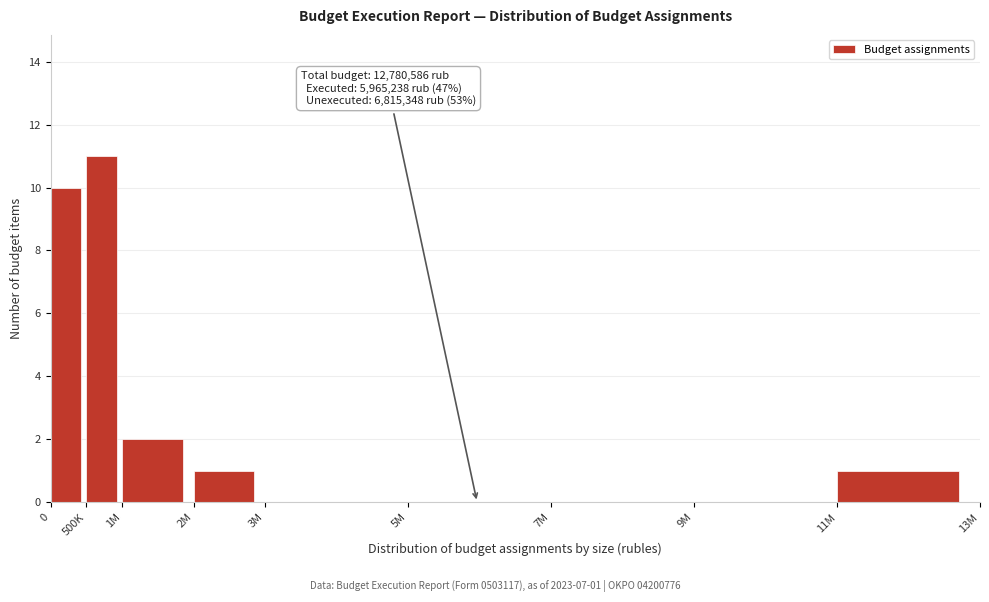

Reading left to right, extract all data points from this chart.

0=10	500K=11	1M=2	2M=1	3M=0	5M=0	7M=0	9M=0	11M=1